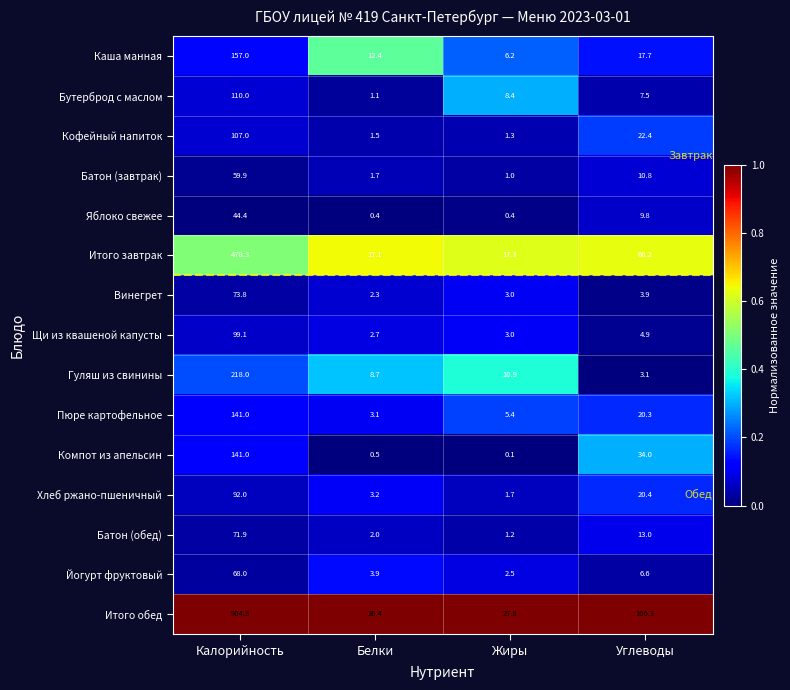

What is the total value across all series at Калорийность?

2766.2